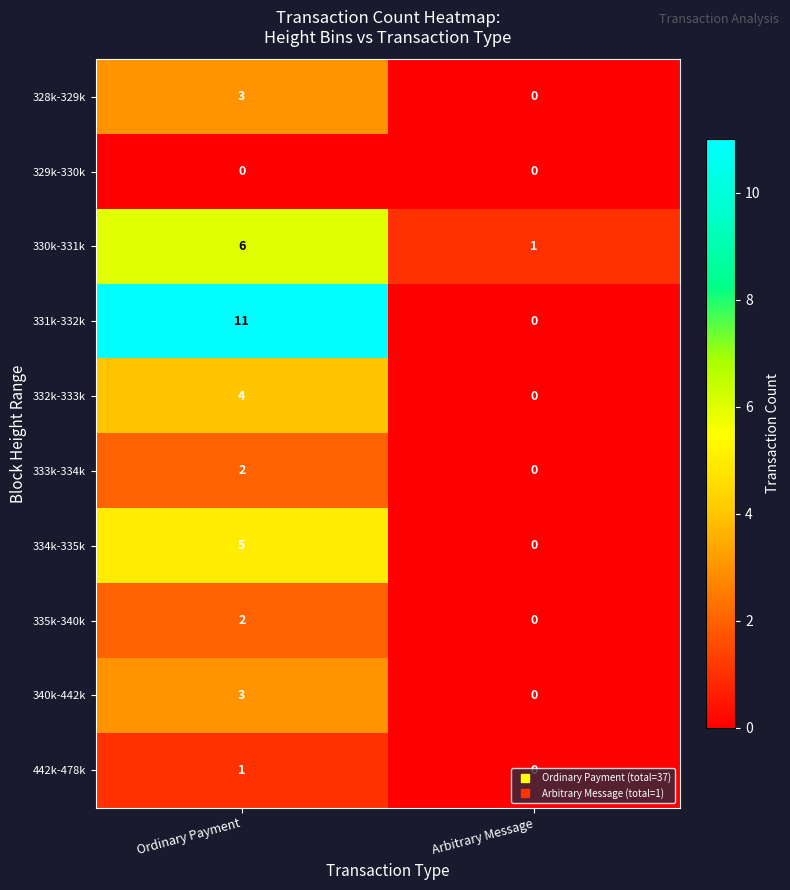

What value does the 330k-331k series have at Ordinary Payment?

6